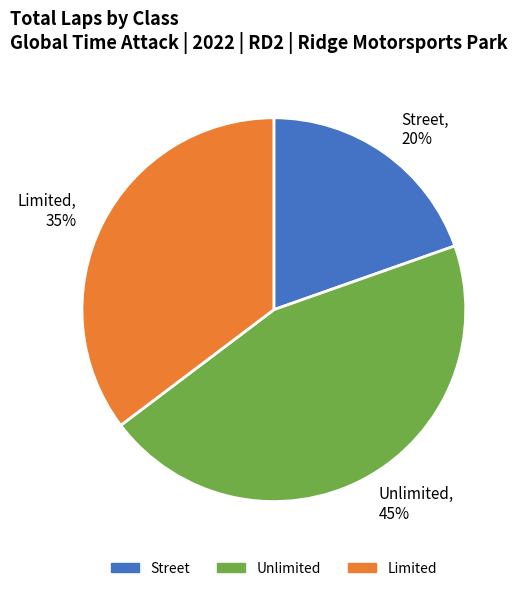

Is the sum of Limited and Unlimited greater than half?

Yes